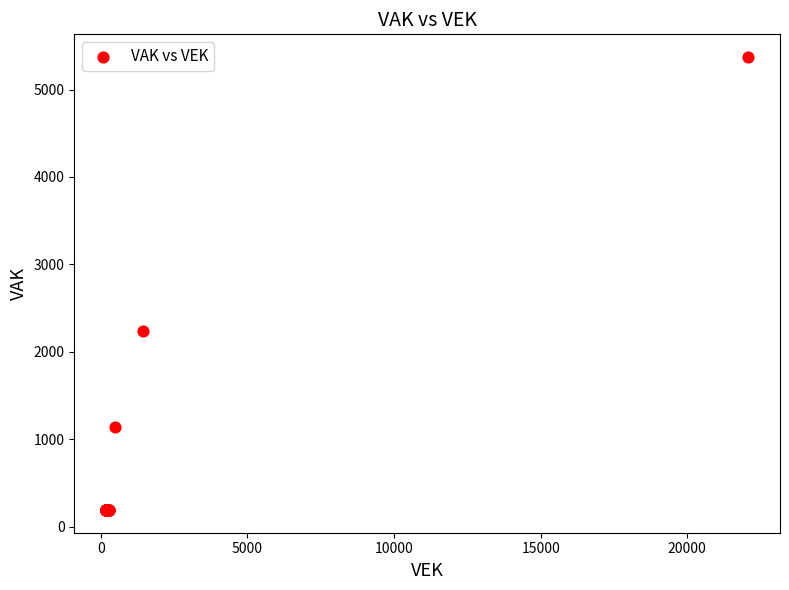

What Y value in the scatter plot is closest to 2781?

2239